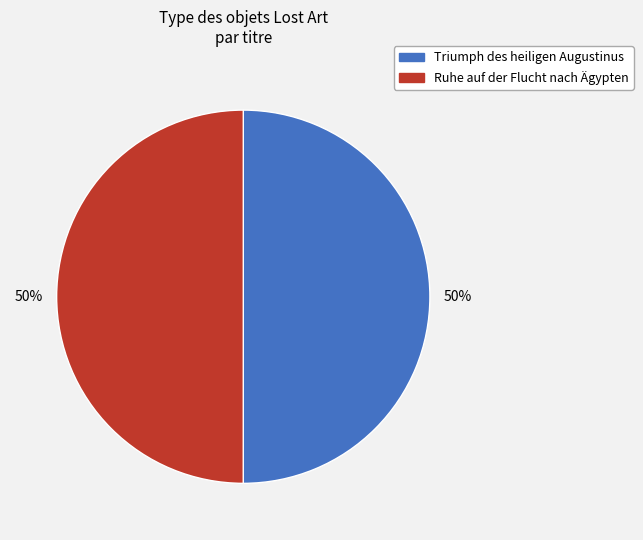

What is the ratio of the value at Triumph des heiligen Augustinus to the value at Ruhe auf der Flucht nach Ägypten?

1.0